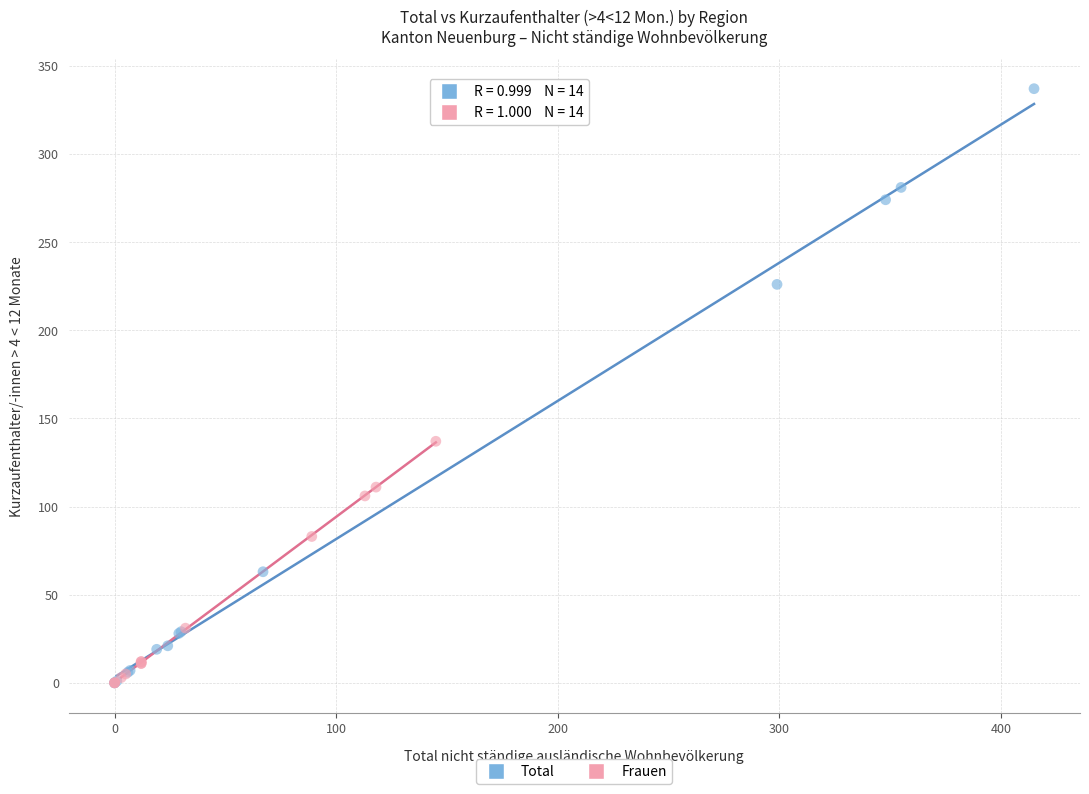

Which series has the widest spread of Y values?

Total